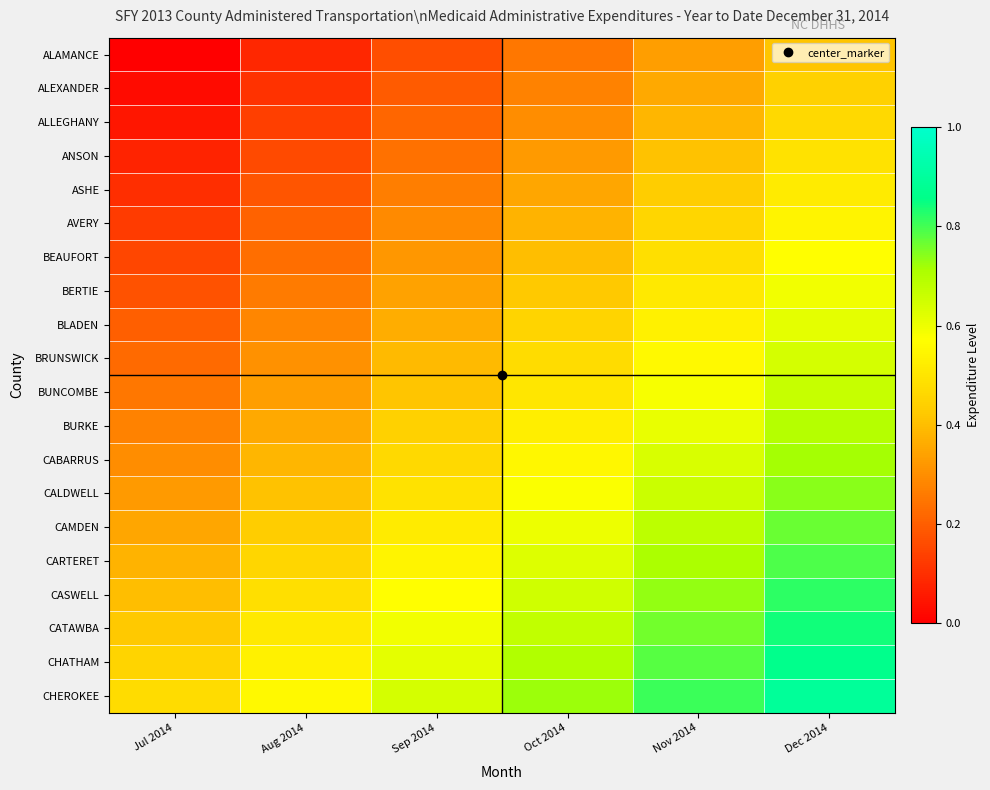

Reading right to left, list all the values displayed in this chart.

ALAMANCE: Dec 2014=0.4	Nov 2014=0.3	Oct 2014=0.2	Sep 2014=0.2	Aug 2014=0.1	Jul 2014=0.0
ALEXANDER: Dec 2014=0.4	Nov 2014=0.4	Oct 2014=0.3	Sep 2014=0.2	Aug 2014=0.1	Jul 2014=0.0
ALLEGHANY: Dec 2014=0.5	Nov 2014=0.4	Oct 2014=0.3	Sep 2014=0.2	Aug 2014=0.1	Jul 2014=0.1
ANSON: Dec 2014=0.5	Nov 2014=0.4	Oct 2014=0.3	Sep 2014=0.2	Aug 2014=0.2	Jul 2014=0.1
ASHE: Dec 2014=0.5	Nov 2014=0.4	Oct 2014=0.3	Sep 2014=0.3	Aug 2014=0.2	Jul 2014=0.1
AVERY: Dec 2014=0.5	Nov 2014=0.5	Oct 2014=0.4	Sep 2014=0.3	Aug 2014=0.2	Jul 2014=0.1
BEAUFORT: Dec 2014=0.6	Nov 2014=0.5	Oct 2014=0.4	Sep 2014=0.3	Aug 2014=0.2	Jul 2014=0.1
BERTIE: Dec 2014=0.6	Nov 2014=0.5	Oct 2014=0.4	Sep 2014=0.3	Aug 2014=0.3	Jul 2014=0.2
BLADEN: Dec 2014=0.6	Nov 2014=0.5	Oct 2014=0.5	Sep 2014=0.4	Aug 2014=0.3	Jul 2014=0.2
BRUNSWICK: Dec 2014=0.6	Nov 2014=0.6	Oct 2014=0.5	Sep 2014=0.4	Aug 2014=0.3	Jul 2014=0.2
BUNCOMBE: Dec 2014=0.7	Nov 2014=0.6	Oct 2014=0.5	Sep 2014=0.4	Aug 2014=0.3	Jul 2014=0.2
BURKE: Dec 2014=0.7	Nov 2014=0.6	Oct 2014=0.5	Sep 2014=0.4	Aug 2014=0.4	Jul 2014=0.3
CABARRUS: Dec 2014=0.7	Nov 2014=0.6	Oct 2014=0.6	Sep 2014=0.5	Aug 2014=0.4	Jul 2014=0.3
CALDWELL: Dec 2014=0.7	Nov 2014=0.7	Oct 2014=0.6	Sep 2014=0.5	Aug 2014=0.4	Jul 2014=0.3
CAMDEN: Dec 2014=0.8	Nov 2014=0.7	Oct 2014=0.6	Sep 2014=0.5	Aug 2014=0.4	Jul 2014=0.3
CARTERET: Dec 2014=0.8	Nov 2014=0.7	Oct 2014=0.6	Sep 2014=0.5	Aug 2014=0.5	Jul 2014=0.4
CASWELL: Dec 2014=0.8	Nov 2014=0.7	Oct 2014=0.7	Sep 2014=0.6	Aug 2014=0.5	Jul 2014=0.4
CATAWBA: Dec 2014=0.8	Nov 2014=0.8	Oct 2014=0.7	Sep 2014=0.6	Aug 2014=0.5	Jul 2014=0.4
CHATHAM: Dec 2014=0.9	Nov 2014=0.8	Oct 2014=0.7	Sep 2014=0.6	Aug 2014=0.5	Jul 2014=0.5
CHEROKEE: Dec 2014=0.9	Nov 2014=0.8	Oct 2014=0.7	Sep 2014=0.6	Aug 2014=0.6	Jul 2014=0.5